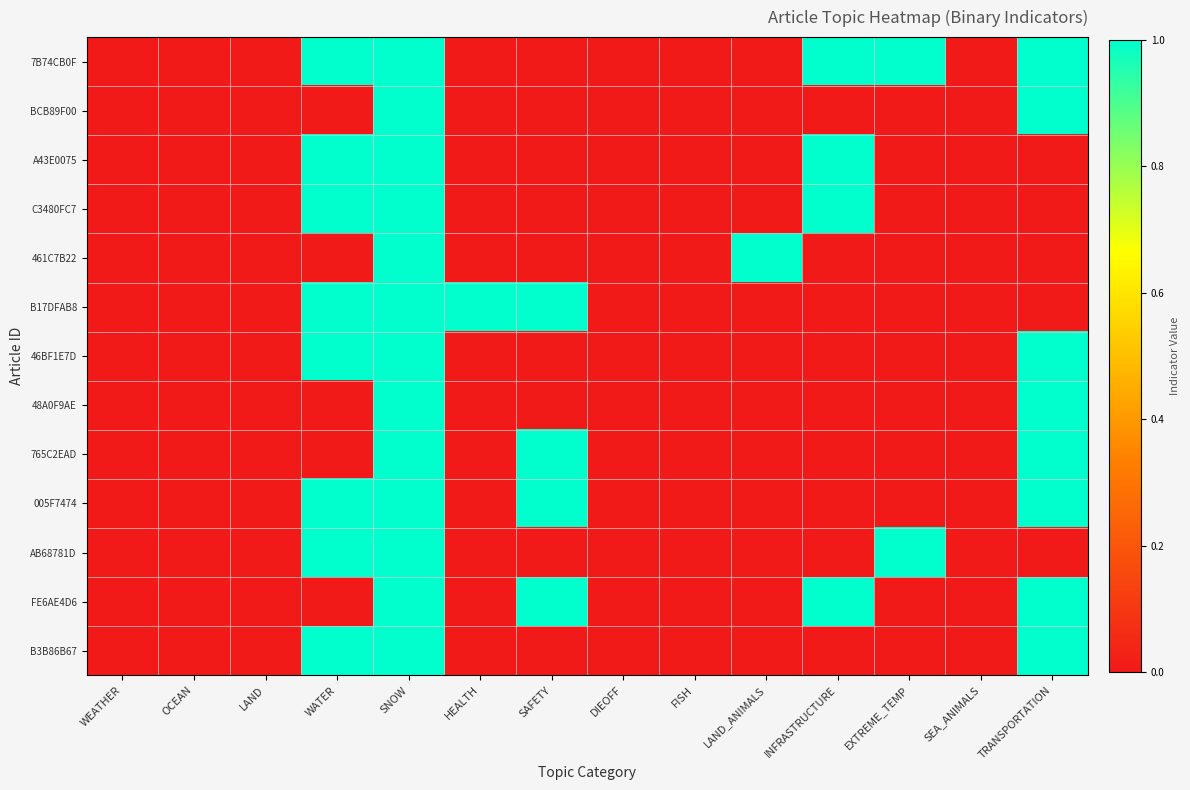

Reading left to right, extract all data points from this chart.

7B74CB0F: WEATHER=0	OCEAN=0	LAND=0	WATER=1	SNOW=1	HEALTH=0	SAFETY=0	DIEOFF=0	FISH=0	LAND_ANIMALS=0	INFRASTRUCTURE=1	EXTREME_TEMP=1	SEA_ANIMALS=0	TRANSPORTATION=1
BCB89F00: WEATHER=0	OCEAN=0	LAND=0	WATER=0	SNOW=1	HEALTH=0	SAFETY=0	DIEOFF=0	FISH=0	LAND_ANIMALS=0	INFRASTRUCTURE=0	EXTREME_TEMP=0	SEA_ANIMALS=0	TRANSPORTATION=1
A43E0075: WEATHER=0	OCEAN=0	LAND=0	WATER=1	SNOW=1	HEALTH=0	SAFETY=0	DIEOFF=0	FISH=0	LAND_ANIMALS=0	INFRASTRUCTURE=1	EXTREME_TEMP=0	SEA_ANIMALS=0	TRANSPORTATION=0
C3480FC7: WEATHER=0	OCEAN=0	LAND=0	WATER=1	SNOW=1	HEALTH=0	SAFETY=0	DIEOFF=0	FISH=0	LAND_ANIMALS=0	INFRASTRUCTURE=1	EXTREME_TEMP=0	SEA_ANIMALS=0	TRANSPORTATION=0
461C7B22: WEATHER=0	OCEAN=0	LAND=0	WATER=0	SNOW=1	HEALTH=0	SAFETY=0	DIEOFF=0	FISH=0	LAND_ANIMALS=1	INFRASTRUCTURE=0	EXTREME_TEMP=0	SEA_ANIMALS=0	TRANSPORTATION=0
B17DFAB8: WEATHER=0	OCEAN=0	LAND=0	WATER=1	SNOW=1	HEALTH=1	SAFETY=1	DIEOFF=0	FISH=0	LAND_ANIMALS=0	INFRASTRUCTURE=0	EXTREME_TEMP=0	SEA_ANIMALS=0	TRANSPORTATION=0
46BF1E7D: WEATHER=0	OCEAN=0	LAND=0	WATER=1	SNOW=1	HEALTH=0	SAFETY=0	DIEOFF=0	FISH=0	LAND_ANIMALS=0	INFRASTRUCTURE=0	EXTREME_TEMP=0	SEA_ANIMALS=0	TRANSPORTATION=1
48A0F9AE: WEATHER=0	OCEAN=0	LAND=0	WATER=0	SNOW=1	HEALTH=0	SAFETY=0	DIEOFF=0	FISH=0	LAND_ANIMALS=0	INFRASTRUCTURE=0	EXTREME_TEMP=0	SEA_ANIMALS=0	TRANSPORTATION=1
765C2EAD: WEATHER=0	OCEAN=0	LAND=0	WATER=0	SNOW=1	HEALTH=0	SAFETY=1	DIEOFF=0	FISH=0	LAND_ANIMALS=0	INFRASTRUCTURE=0	EXTREME_TEMP=0	SEA_ANIMALS=0	TRANSPORTATION=1
005F7474: WEATHER=0	OCEAN=0	LAND=0	WATER=1	SNOW=1	HEALTH=0	SAFETY=1	DIEOFF=0	FISH=0	LAND_ANIMALS=0	INFRASTRUCTURE=0	EXTREME_TEMP=0	SEA_ANIMALS=0	TRANSPORTATION=1
AB68781D: WEATHER=0	OCEAN=0	LAND=0	WATER=1	SNOW=1	HEALTH=0	SAFETY=0	DIEOFF=0	FISH=0	LAND_ANIMALS=0	INFRASTRUCTURE=0	EXTREME_TEMP=1	SEA_ANIMALS=0	TRANSPORTATION=0
FE6AE4D6: WEATHER=0	OCEAN=0	LAND=0	WATER=0	SNOW=1	HEALTH=0	SAFETY=1	DIEOFF=0	FISH=0	LAND_ANIMALS=0	INFRASTRUCTURE=1	EXTREME_TEMP=0	SEA_ANIMALS=0	TRANSPORTATION=1
B3B86B67: WEATHER=0	OCEAN=0	LAND=0	WATER=1	SNOW=1	HEALTH=0	SAFETY=0	DIEOFF=0	FISH=0	LAND_ANIMALS=0	INFRASTRUCTURE=0	EXTREME_TEMP=0	SEA_ANIMALS=0	TRANSPORTATION=1